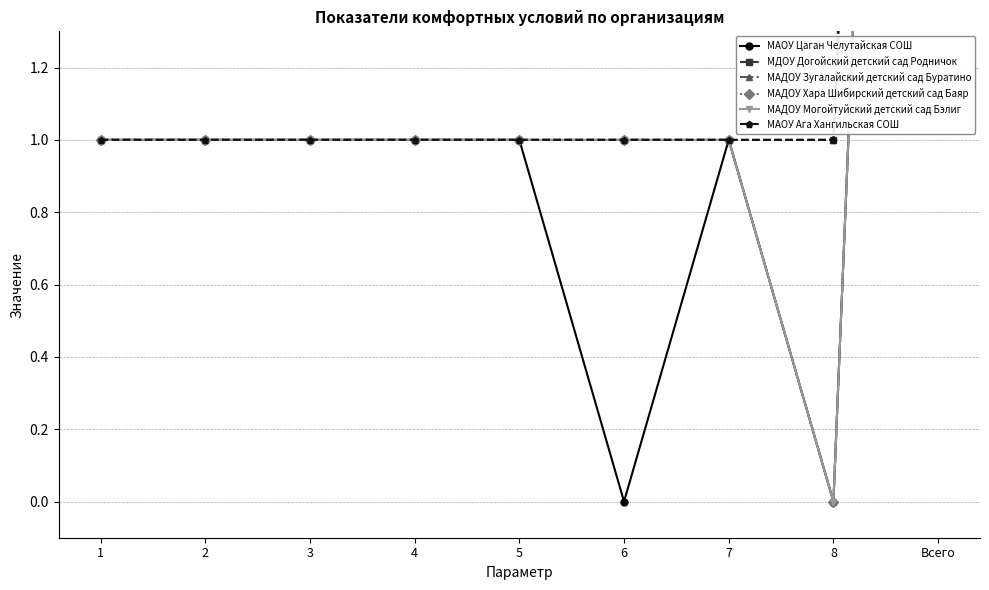

Is it true that МАДОУ Хара Шибирский детский сад Баяр equals -3 at 8?

False